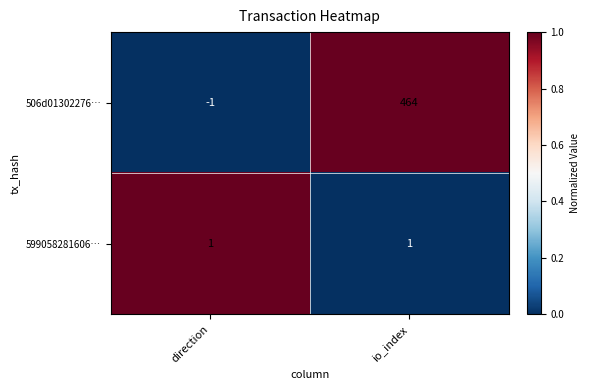

What is the total value across all series at io_index?

465